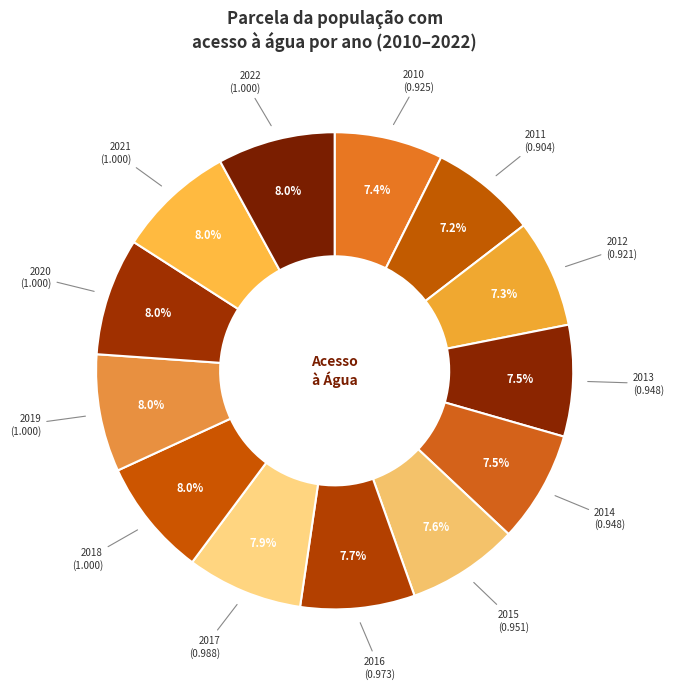

To the nearest percent, what is the average slice percentage?

8%